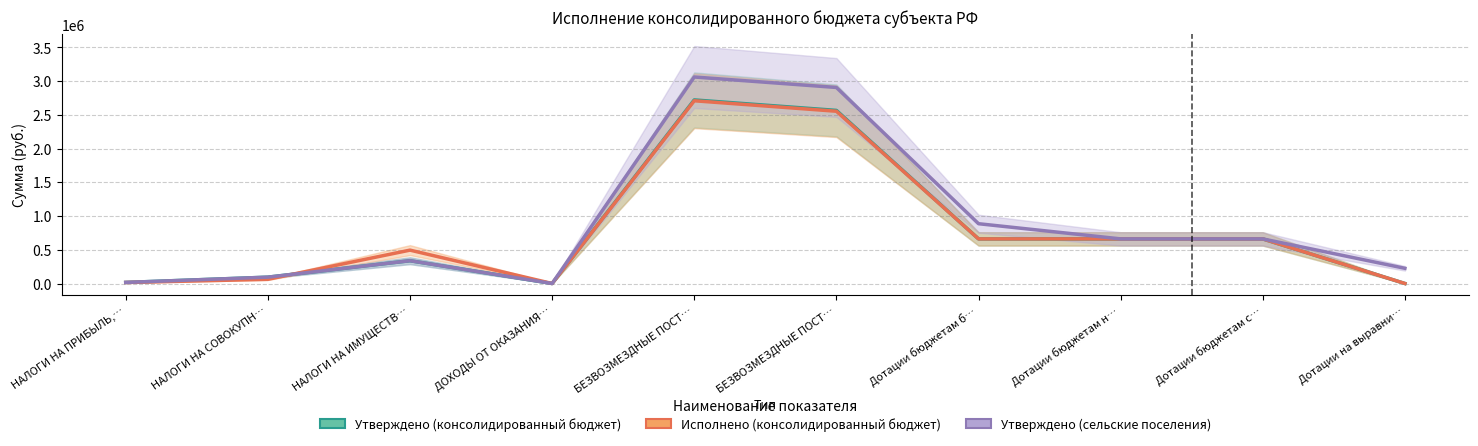

Reading left to right, what are all the values shown in this chart?

Утверждено (консолидированный бюджет): 15828.0	94052.0	337810.0	34.0	2720819.0	2565605.0	661221.0	661221.0	661221.0	0.0
Исполнено (консолидированный бюджет): 14670.8	61970.7	494706.8	0.0	2708434.0	2553220.0	661221.0	661221.0	661221.0	0.0
Утверждено (сельские поселения): 15828.0	94052.0	337810.0	34.0	3060687.0	2905473.0	886251.0	661221.0	661221.0	225030.0